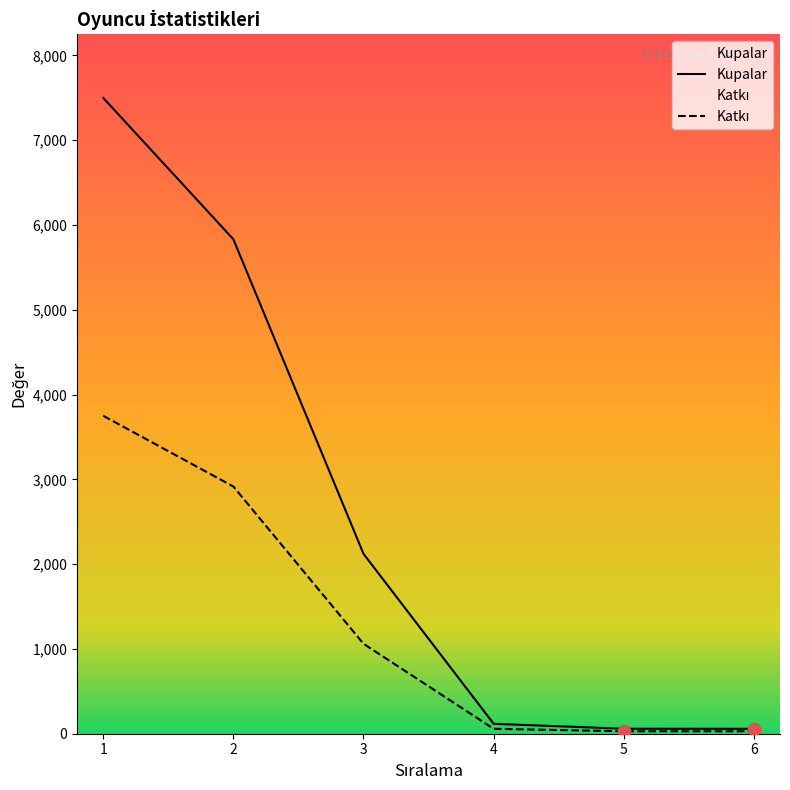

What is the total value across all series at 1?

11250